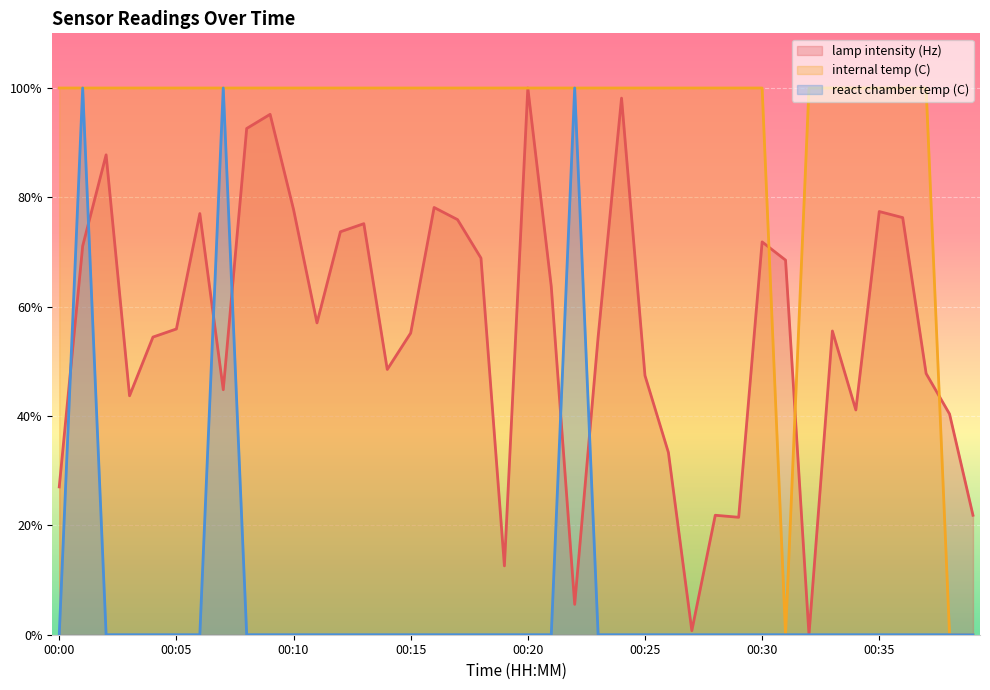

What is the spread (max minus min) of values at 00:25?

100.0